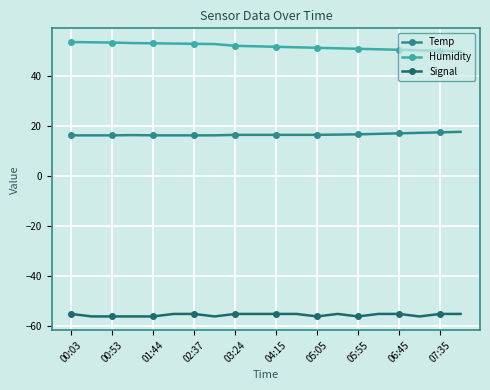

Does the chart display data point markers on the line(s)?

Yes